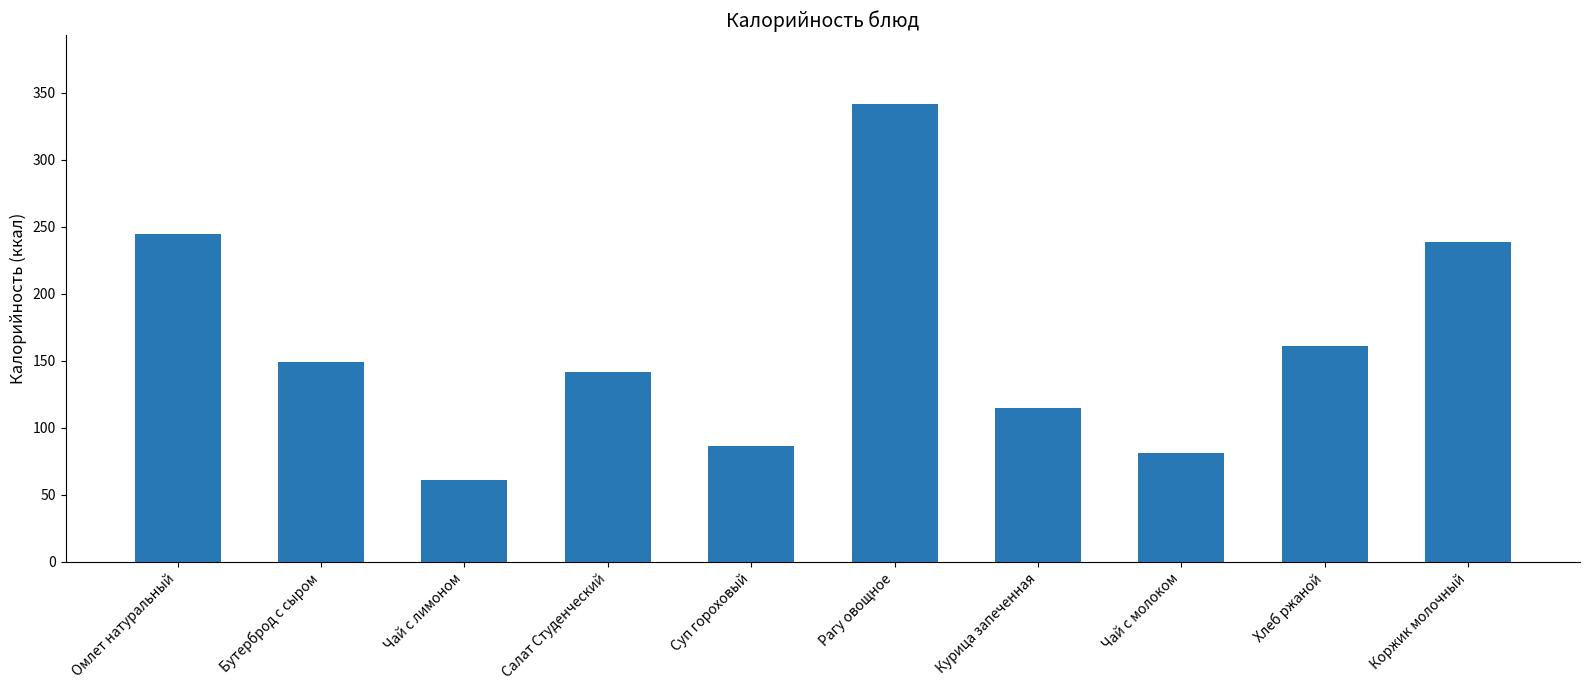

The value at Бутерброд с сыром is 149.2. True or false?

True